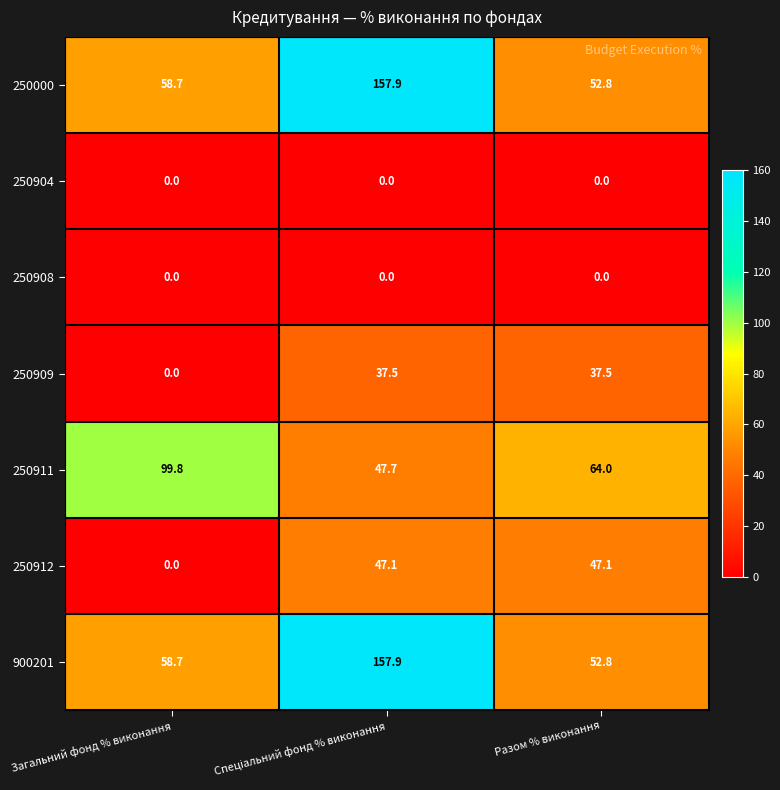

The value of 250904 at Разом % виконання is 0.0. True or false?

True